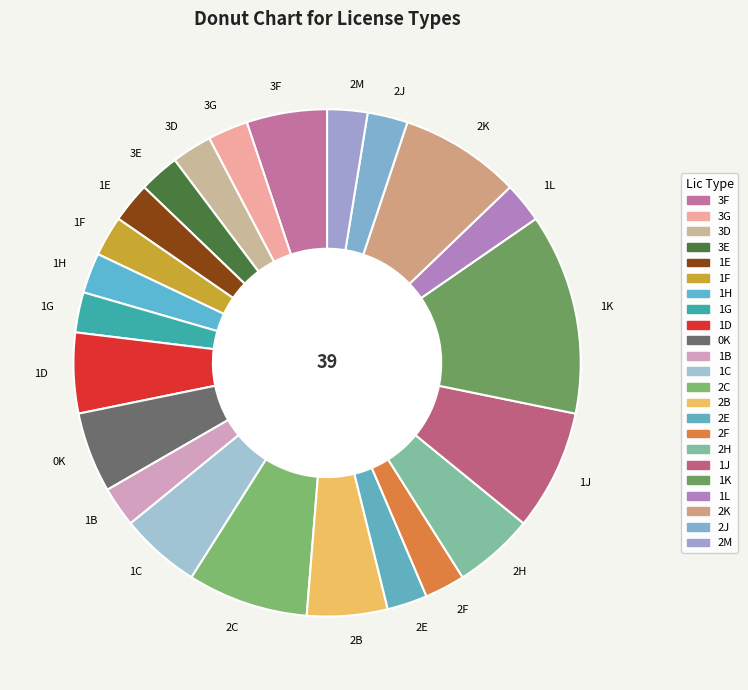

Which slice is the largest?

1K